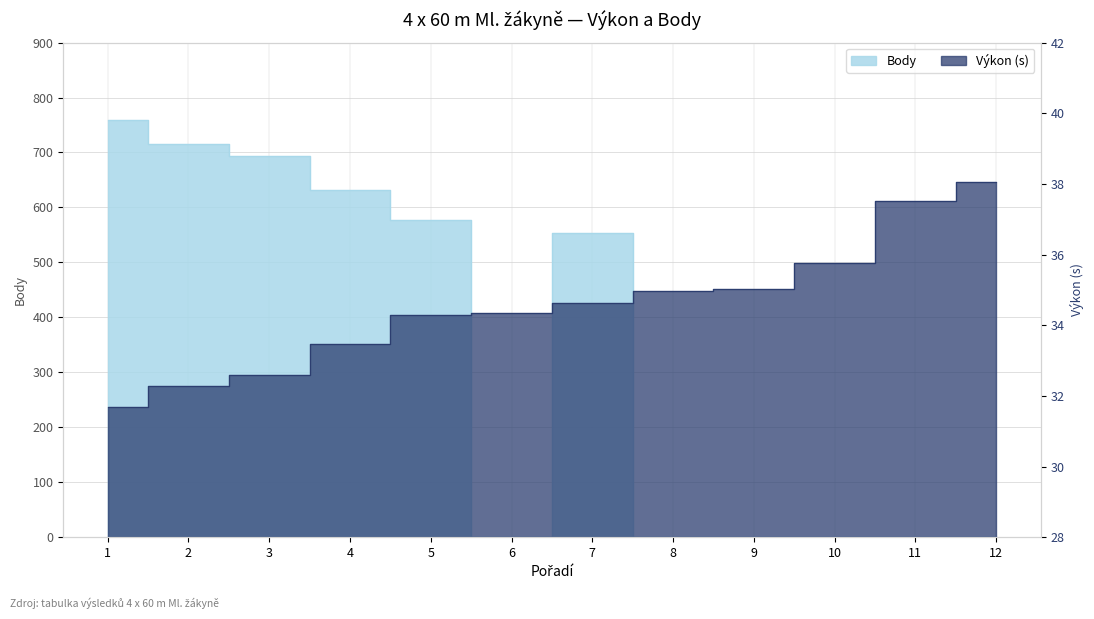

The Výkon series shows 31.7 at 1. True or false?

True